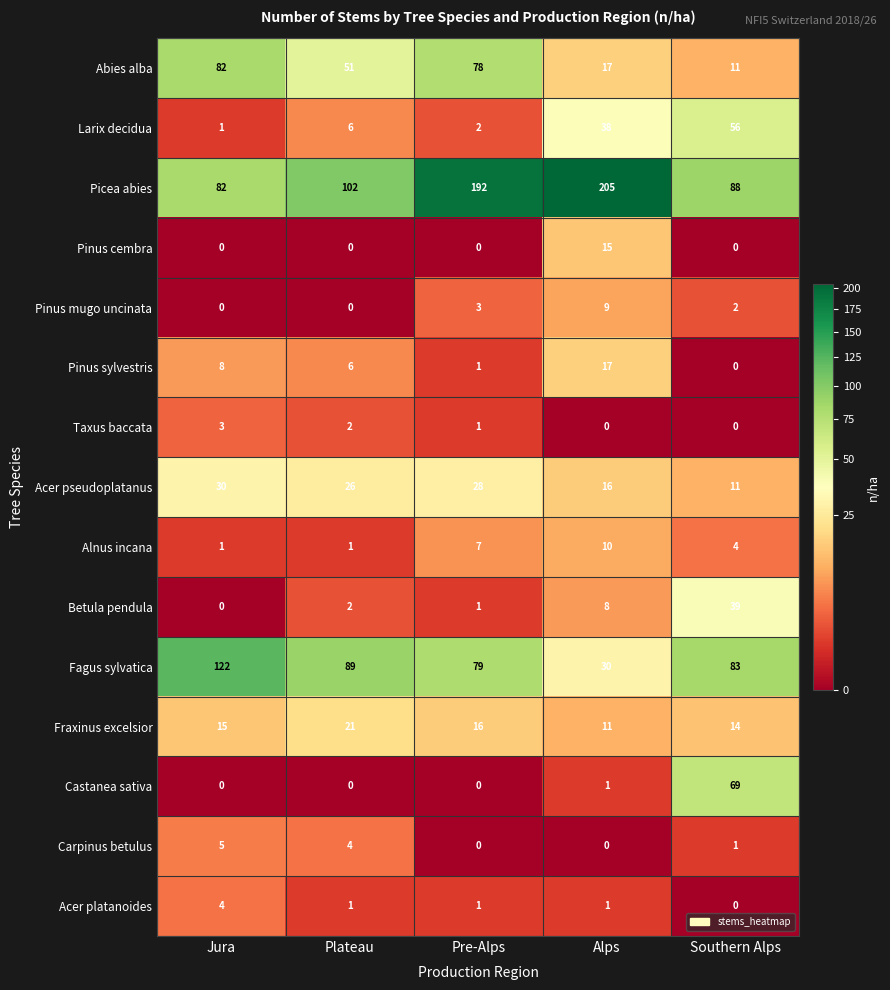

List the series in order of their peak value, highest first.

Picea abies, Fagus sylvatica, Abies alba, Castanea sativa, Larix decidua, Betula pendula, Acer pseudoplatanus, Fraxinus excelsior, Pinus sylvestris, Pinus cembra, Alnus incana, Pinus mugo uncinata, Carpinus betulus, Acer platanoides, Taxus baccata